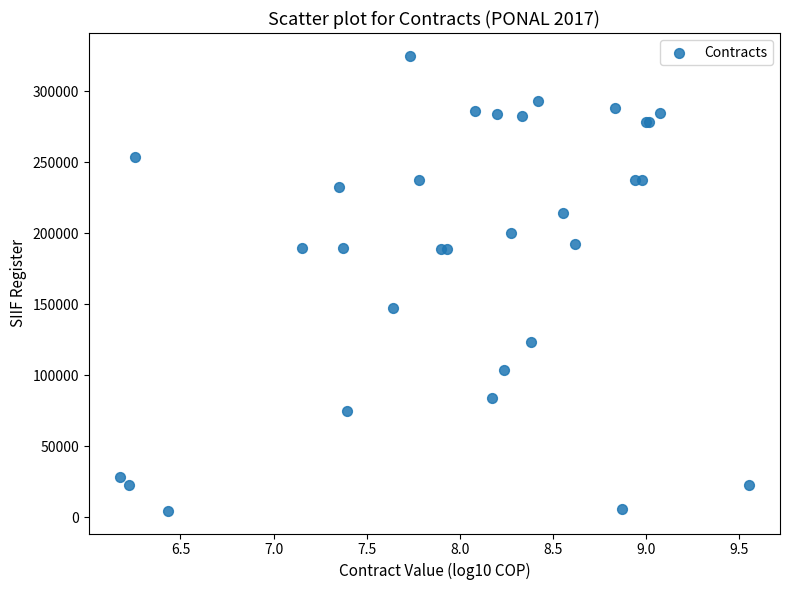

What Y value in the scatter plot is closest to 164717?

147617